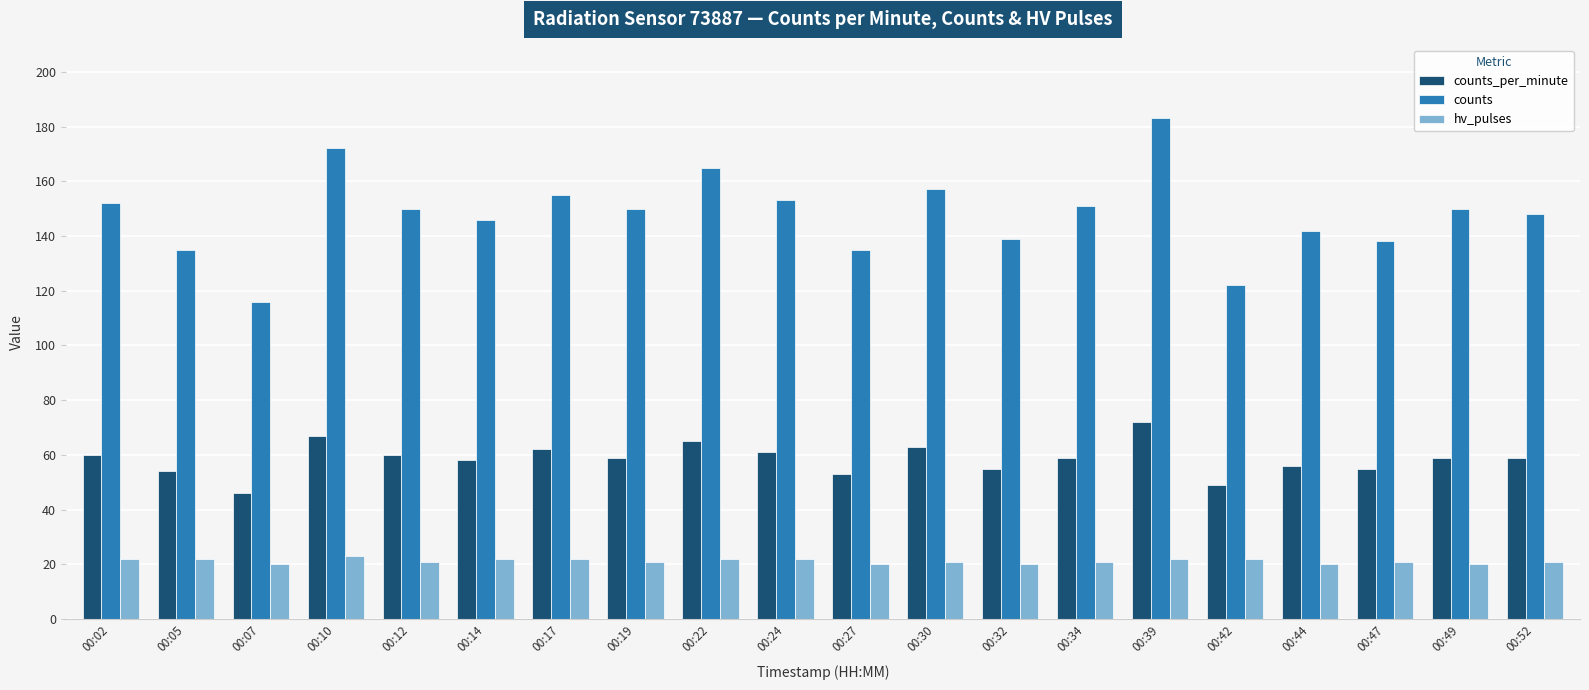

Which category has the lowest value in the counts series?

00:07